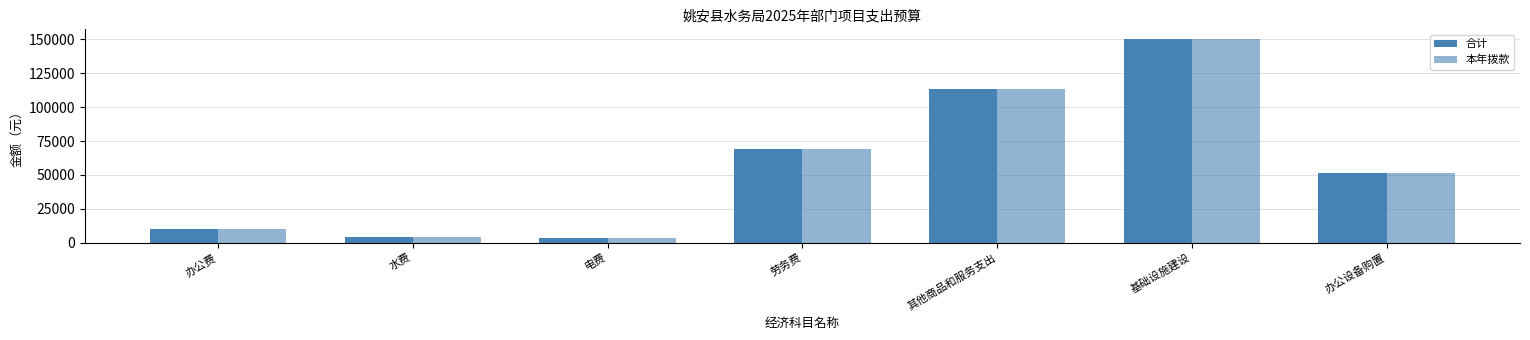

How many distinct data groups are displayed?

2